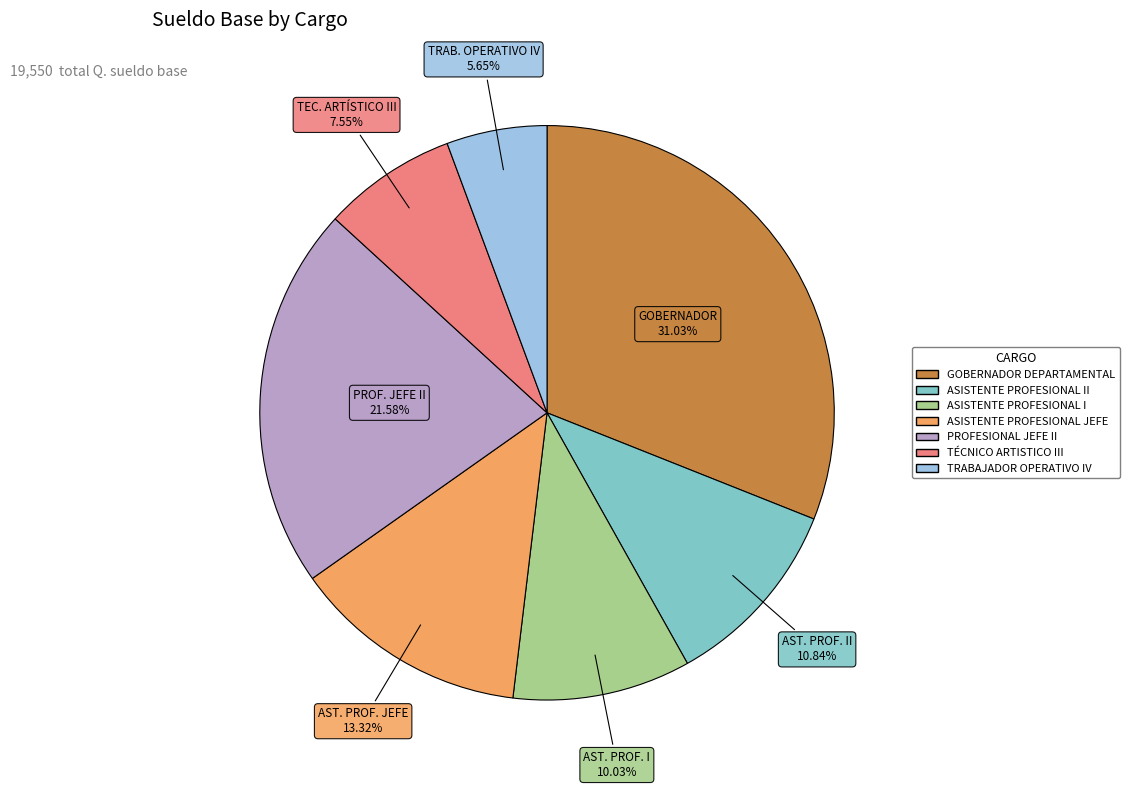

Does any single category account for the majority?

No